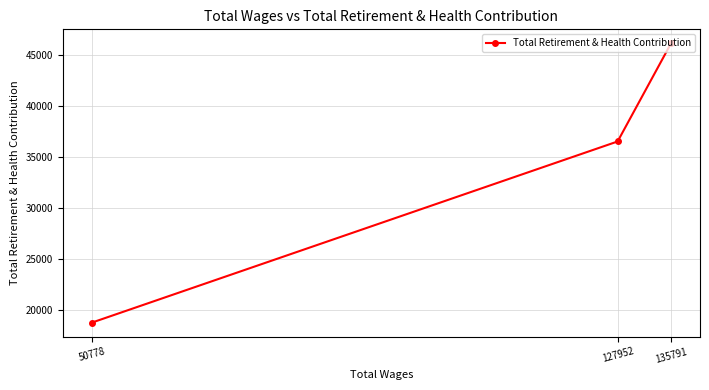

What is the value of the 2nd point from the left?

36549